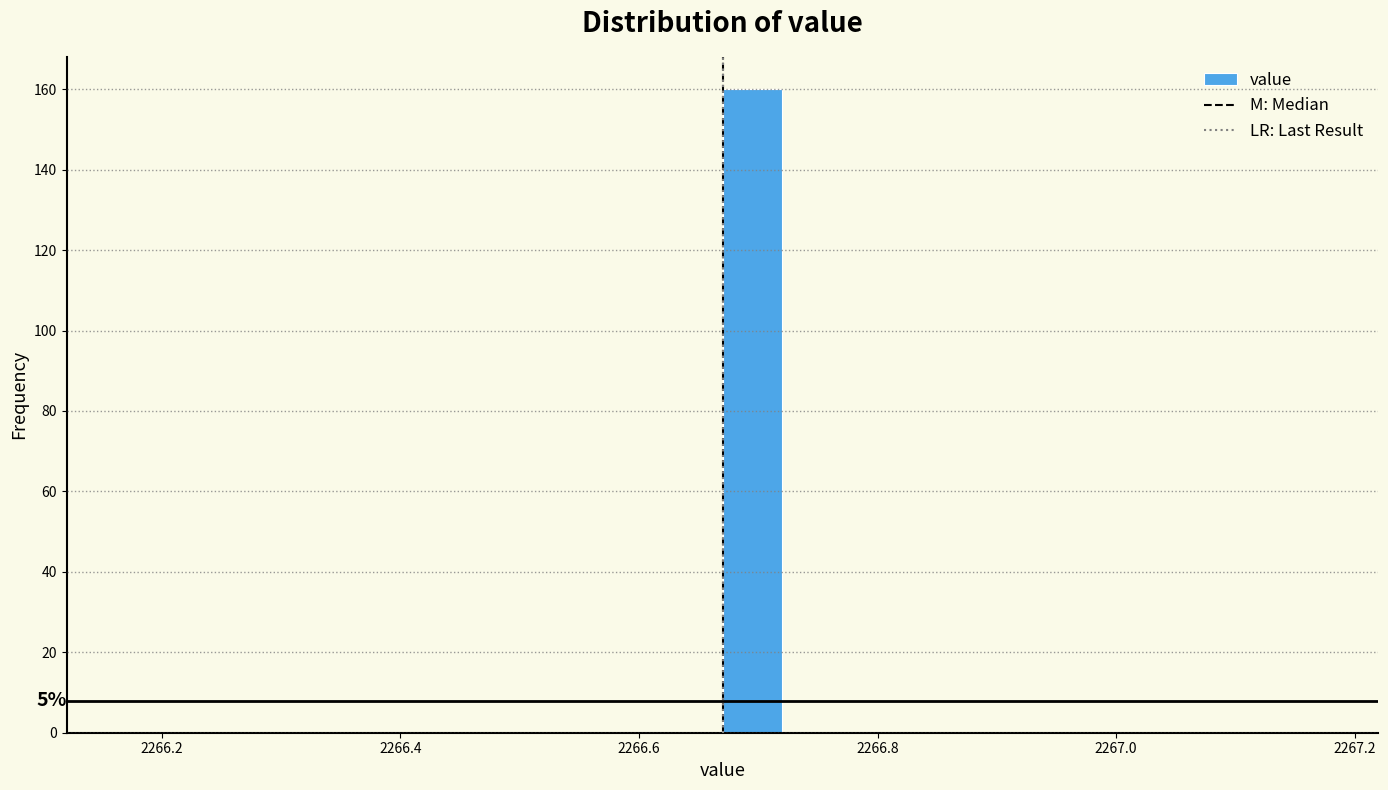

Around what value on the x-axis is the tallest bar? Give the approximate position of its centre, as read against the axis.

2266.70